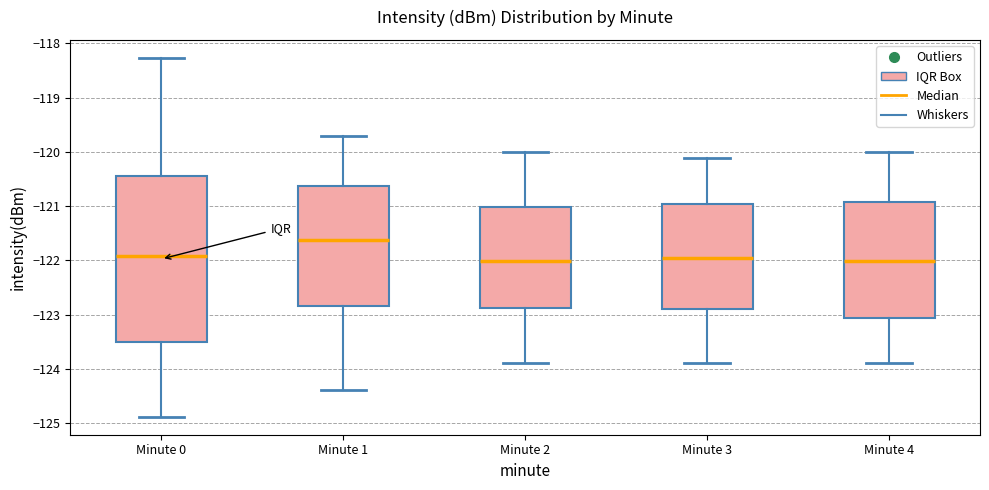

Reading left to right, transcribe this box plot: for each box, give where its median line is, the range the box spans, and where its two whiskers end, as read against the y-axis. The values are not printed on the chart, so give them approximately, as read against the axis.

Minute 0: median -121.9, box -123.5 to -120.4, whiskers -124.9 to -118.3
Minute 1: median -121.6, box -122.8 to -120.6, whiskers -124.4 to -119.7
Minute 2: median -122.0, box -122.9 to -121.0, whiskers -123.9 to -120.0
Minute 3: median -122.0, box -122.9 to -121.0, whiskers -123.9 to -120.1
Minute 4: median -122.0, box -123.1 to -120.9, whiskers -123.9 to -120.0